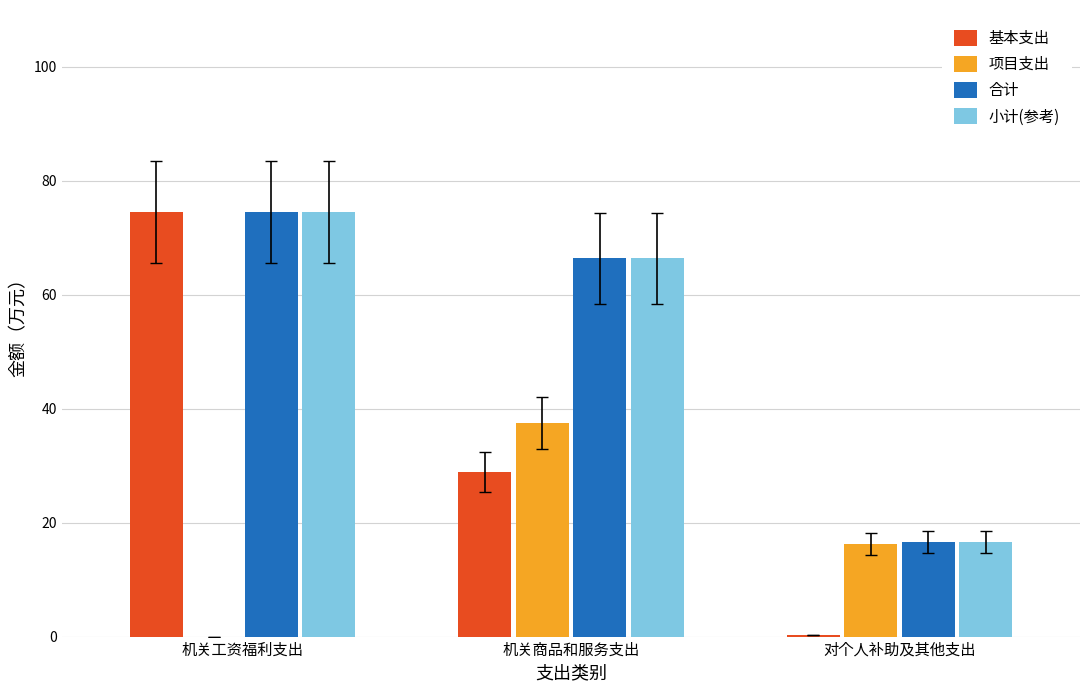

Read the 项目支出 value at 机关商品和服务支出.

37.5